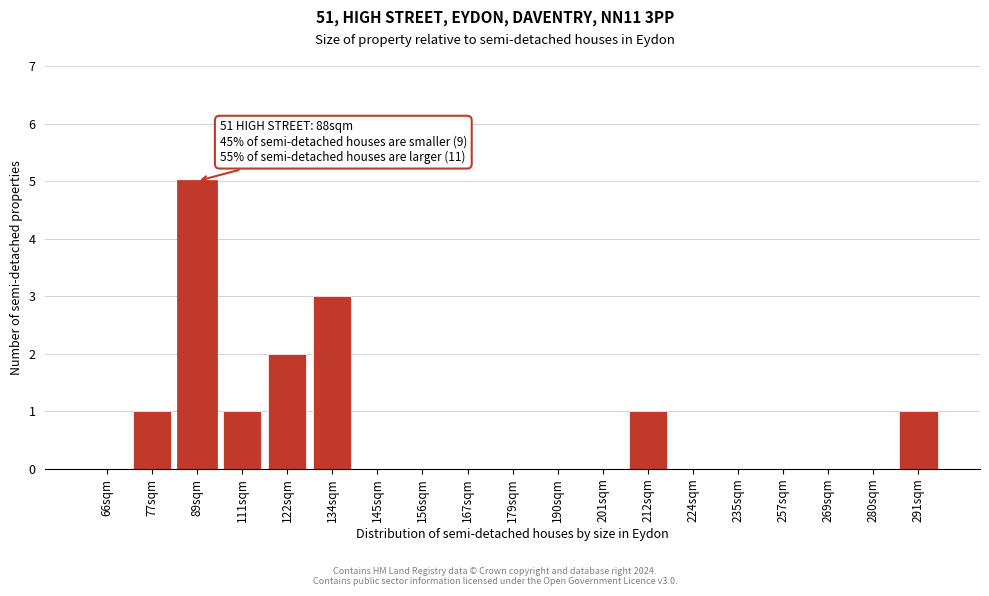

Reading right to left, list all the values displayed in this chart.

291sqm=1	280sqm=0	269sqm=0	257sqm=0	235sqm=0	224sqm=0	212sqm=1	201sqm=0	190sqm=0	179sqm=0	167sqm=0	156sqm=0	145sqm=0	134sqm=3	122sqm=2	111sqm=1	89sqm=5	77sqm=1	66sqm=0